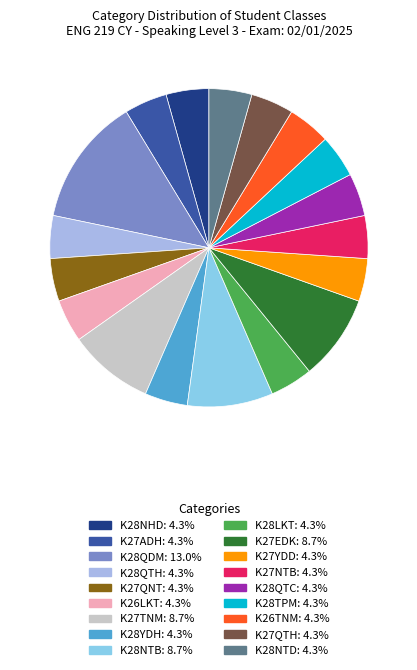

Is the sum of K26LKT and K28YDH greater than half?

No